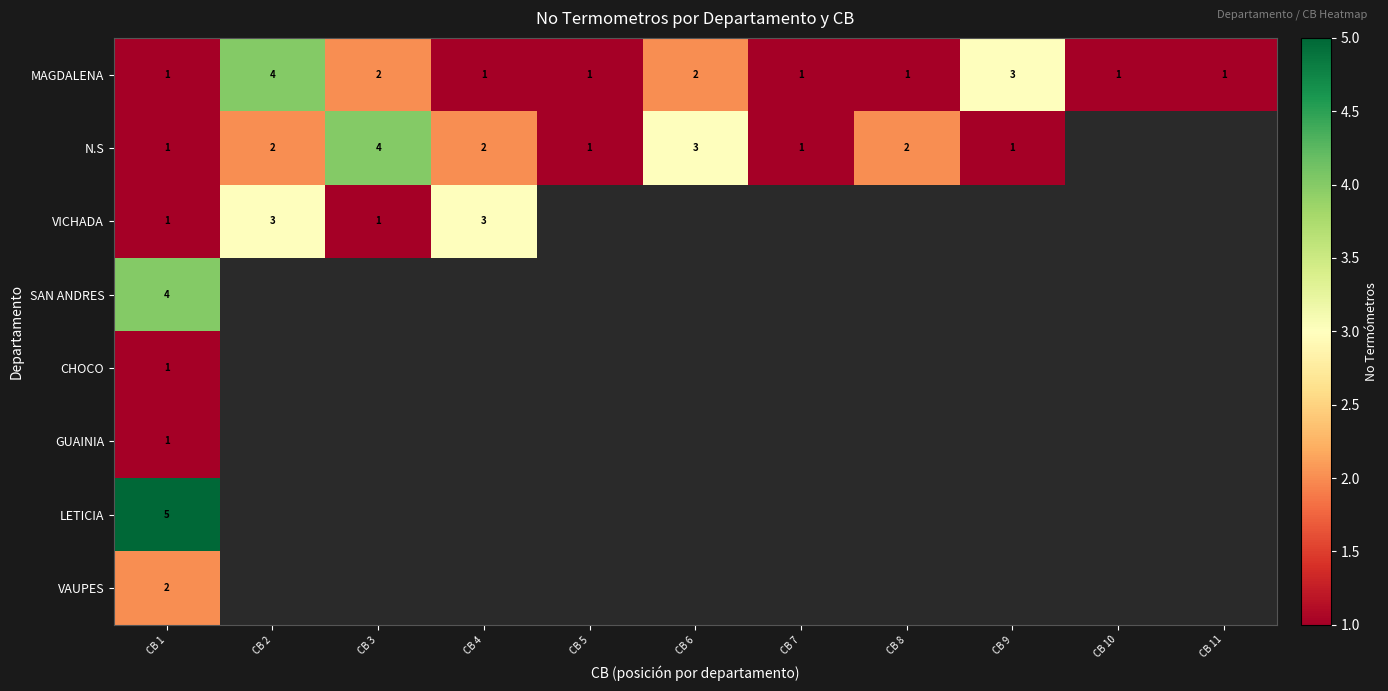

Is it true that SAN ANDRES equals 4 at CB 1?

True